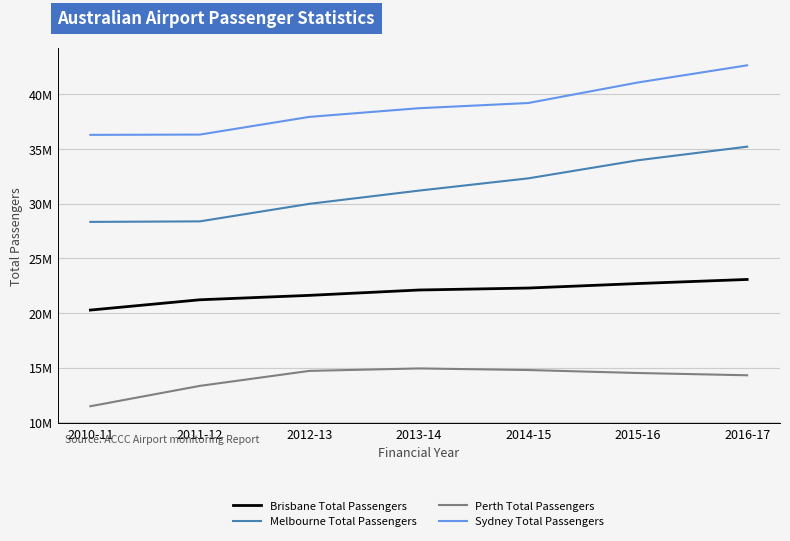

True or false: Perth Total Passengers and Brisbane Total Passengers intersect in this chart.

False